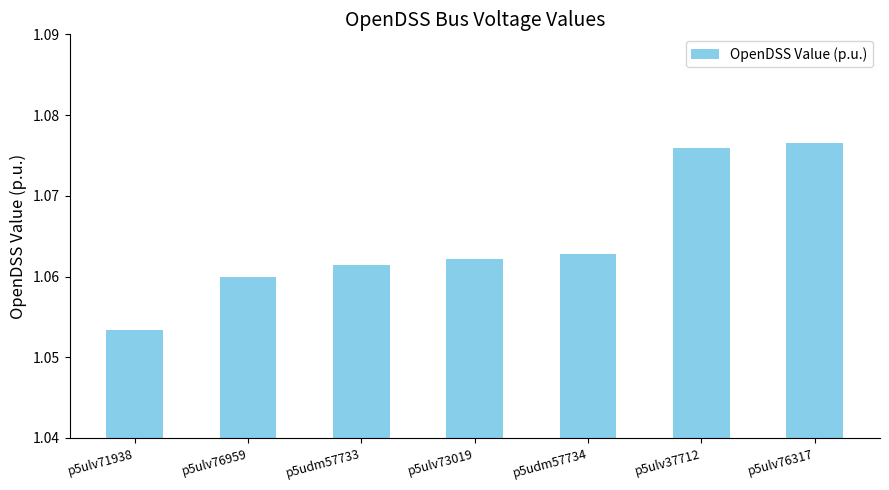

Rank the categories by value from highest to lowest.

p5ulv76317, p5ulv37712, p5udm57734, p5ulv73019, p5udm57733, p5ulv76959, p5ulv71938